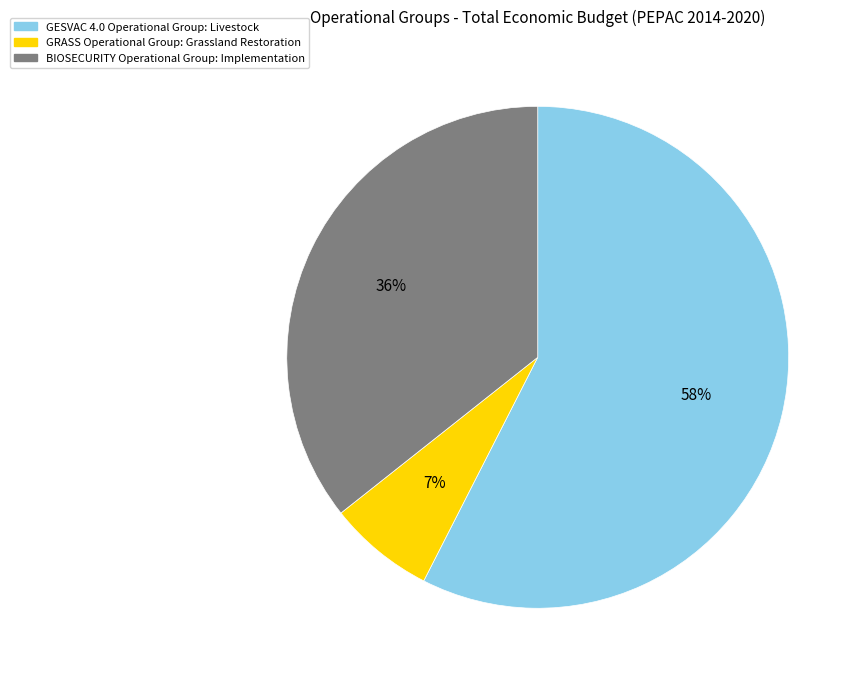

How many slices are in this pie chart?

3